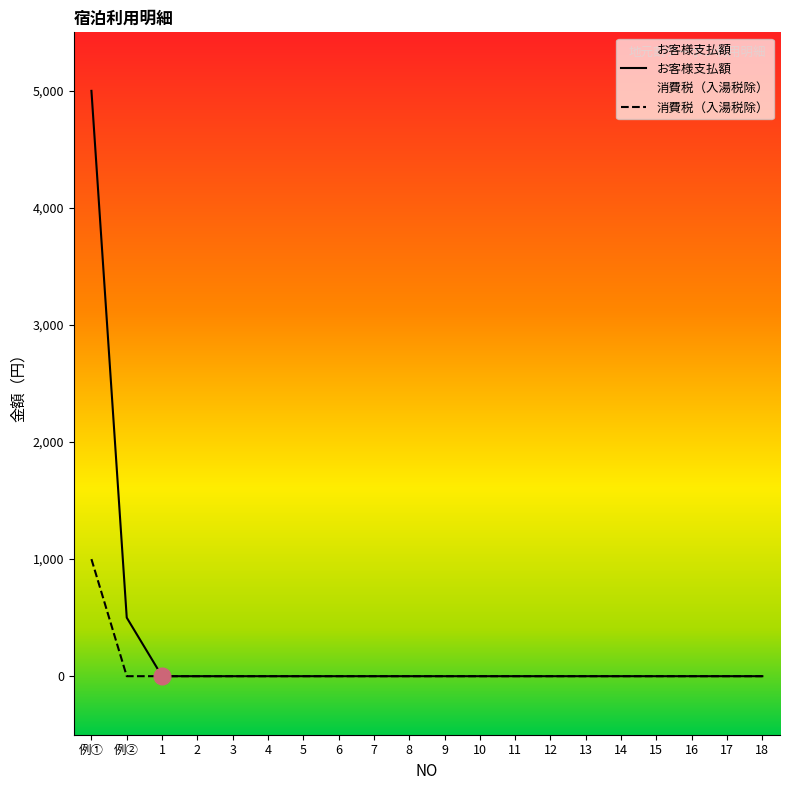

How many distinct data groups are displayed?

2